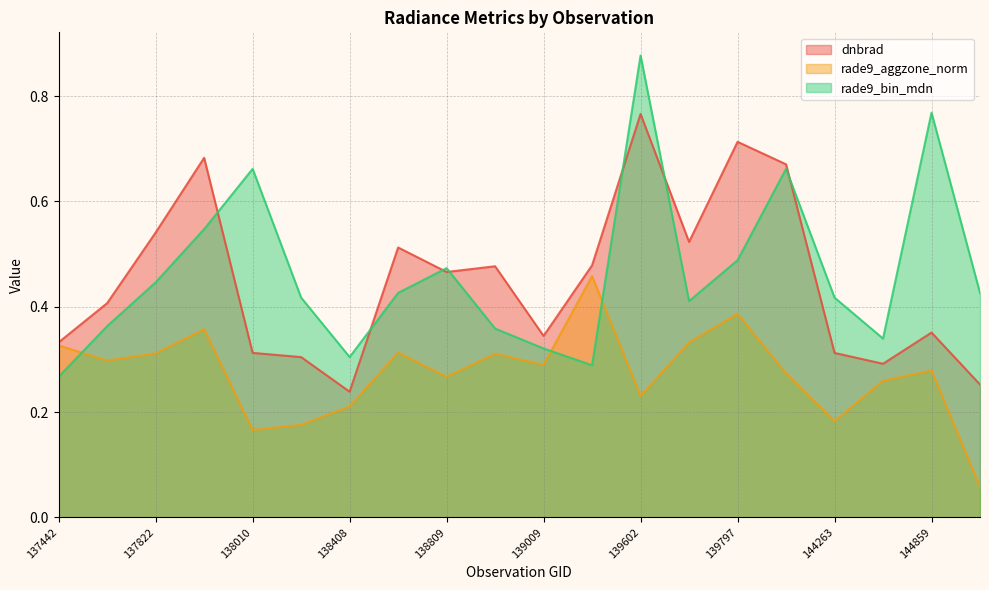

In rade9_bin_mdn, how many points are higher than both neighbors (excluding endpoints)?

5